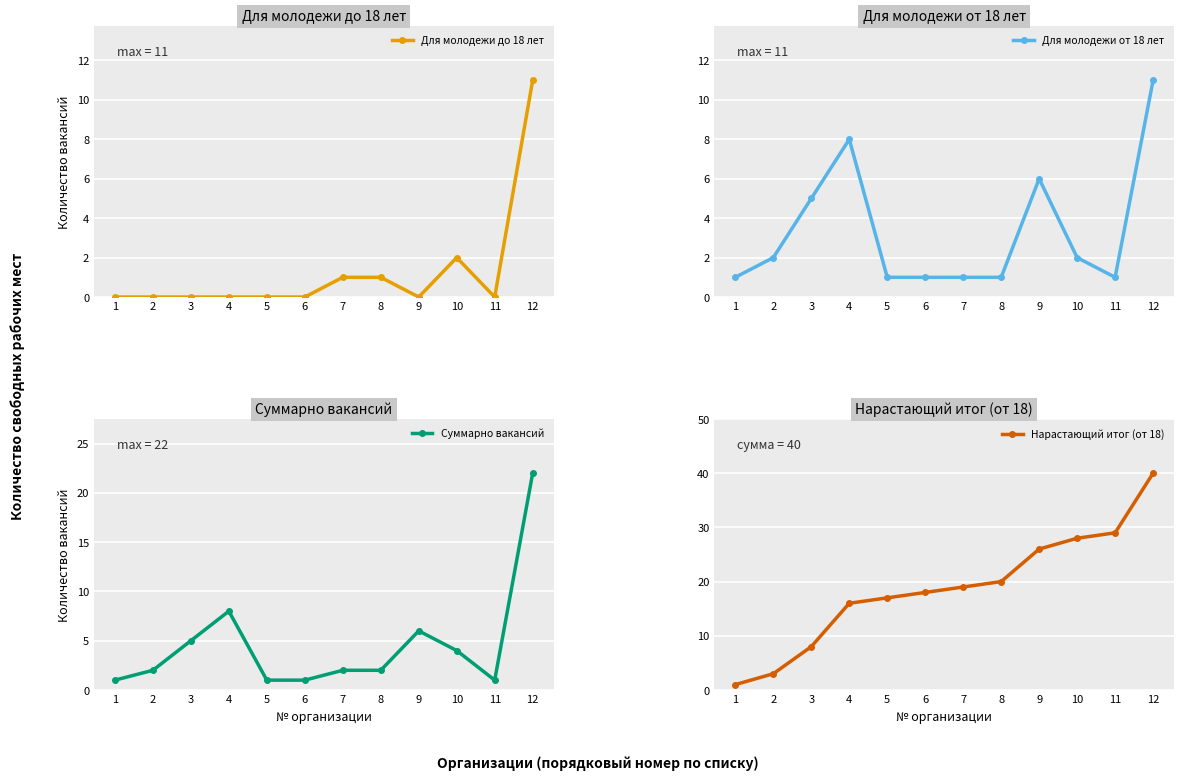

What are all the series names shown in the legend?

Для молодежи до 18 лет, Для молодежи от 18 лет, Суммарно вакансий, Нарастающий итог (от 18)